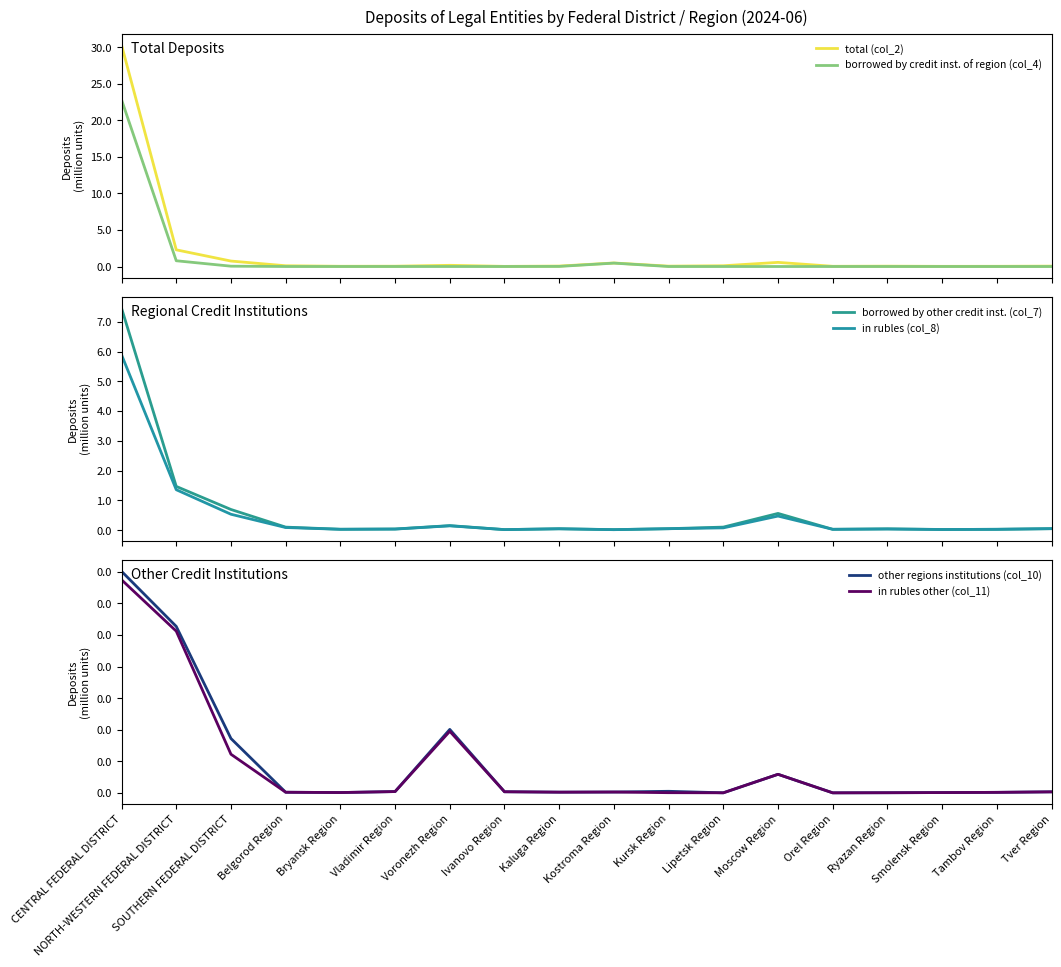

Read the total (col_2) value at Ivanovo Region, to the nearest 100.

17900